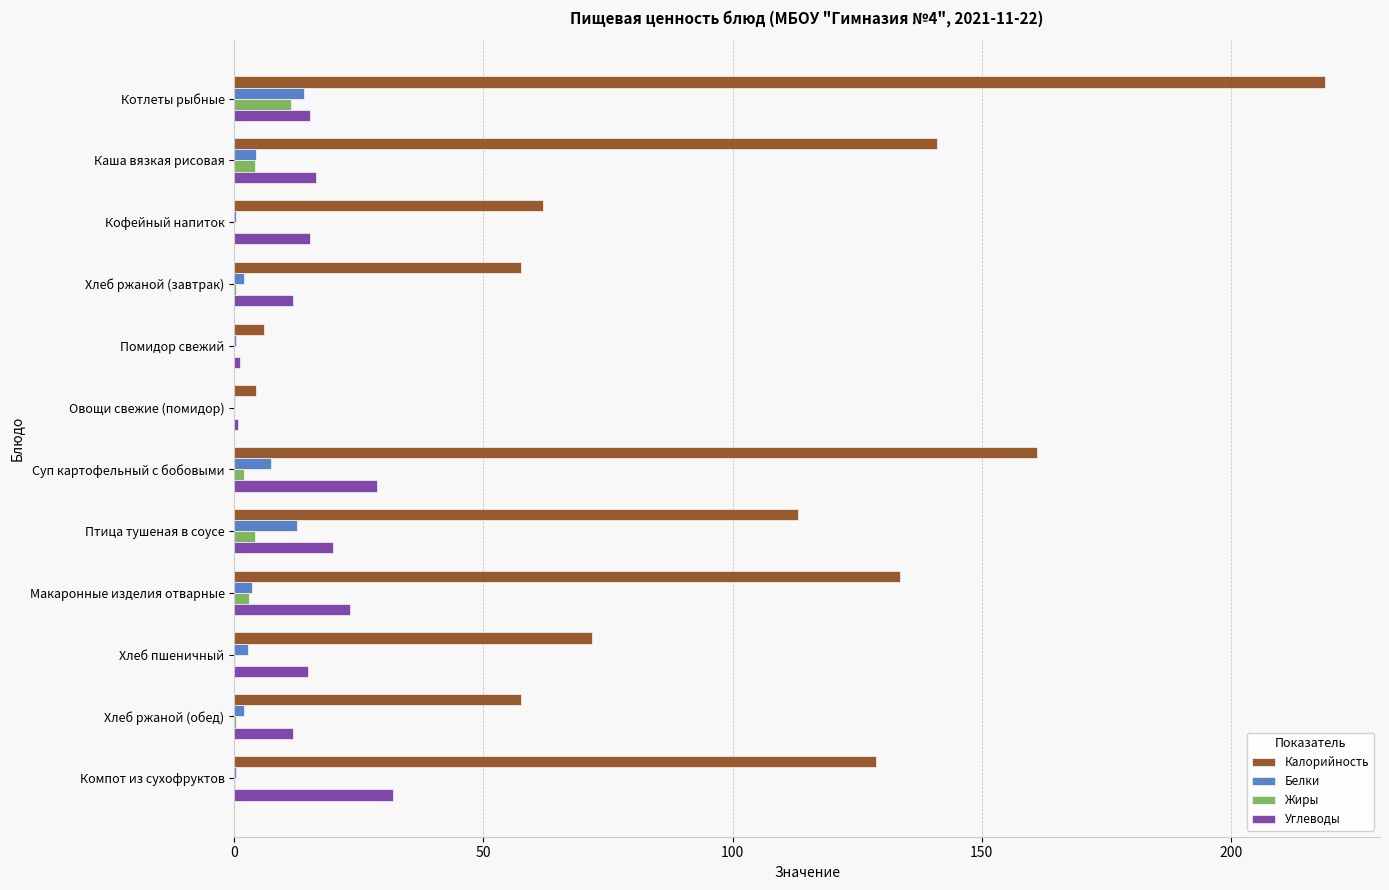

At which category is the sum across all series the highest?

Котлеты рыбные